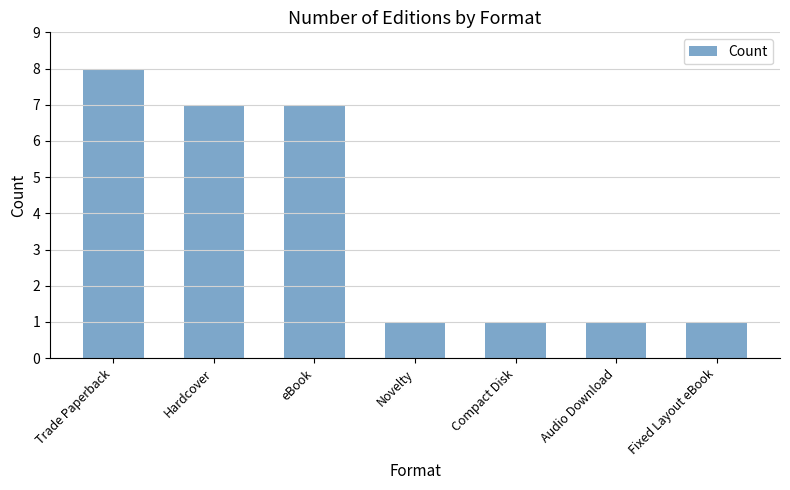

What is the difference between the second highest and second lowest values?

6